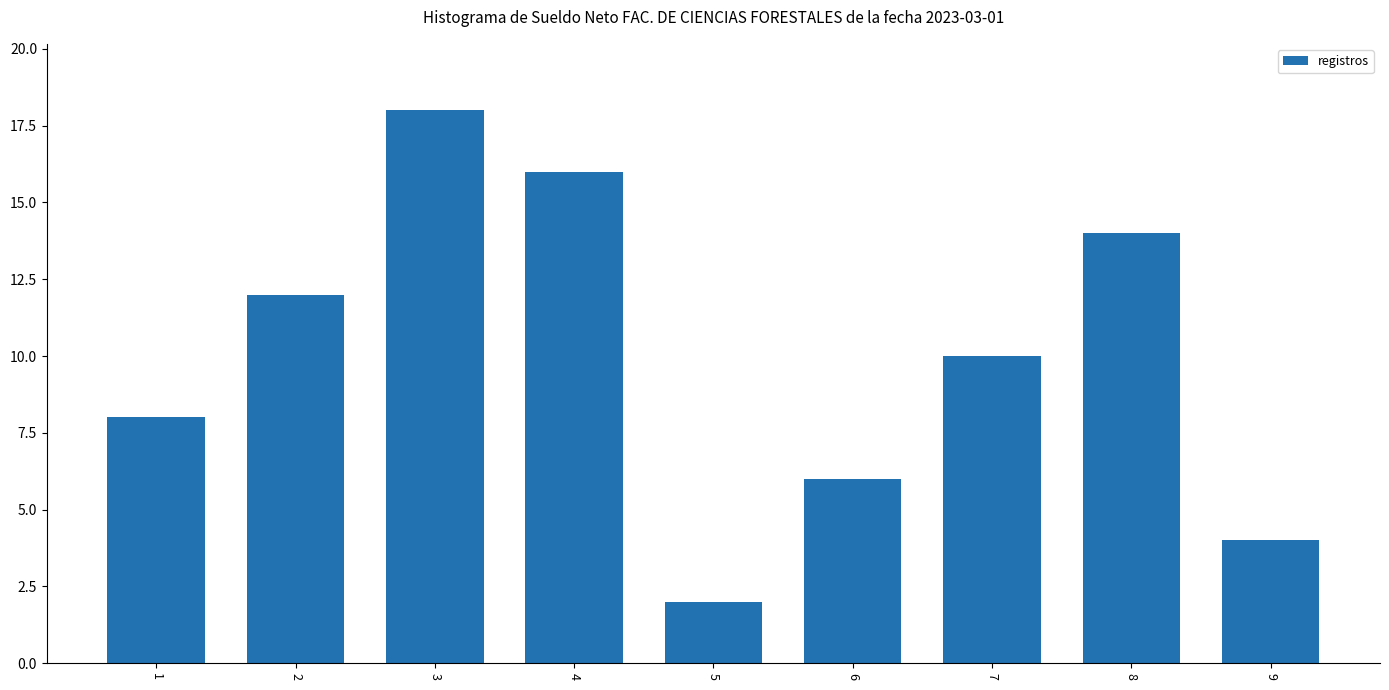

Which category has the lowest value across all series?

5